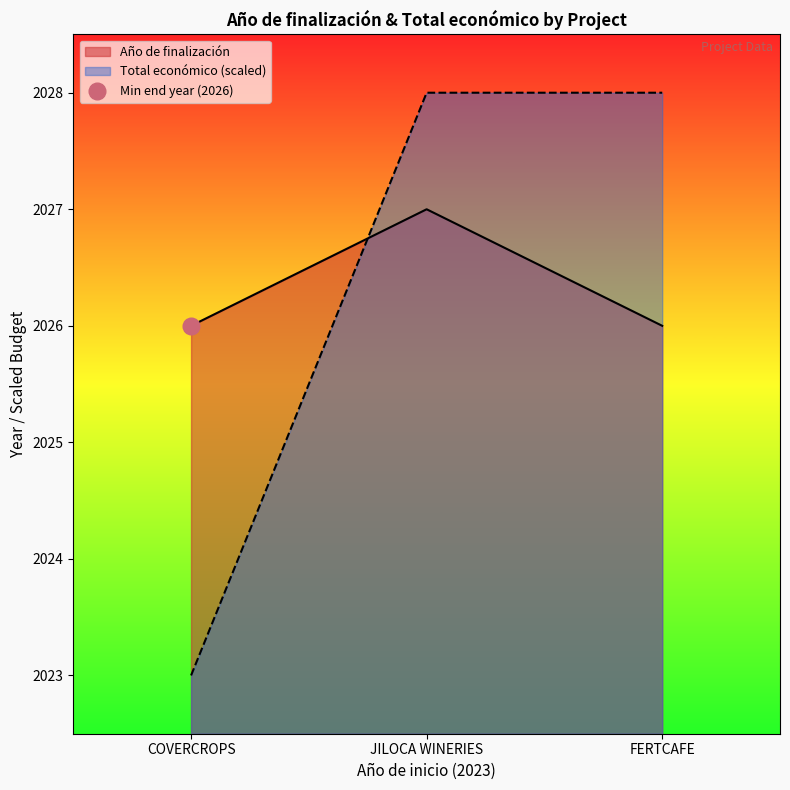

What is the difference between the highest and lowest values at 2023?

3